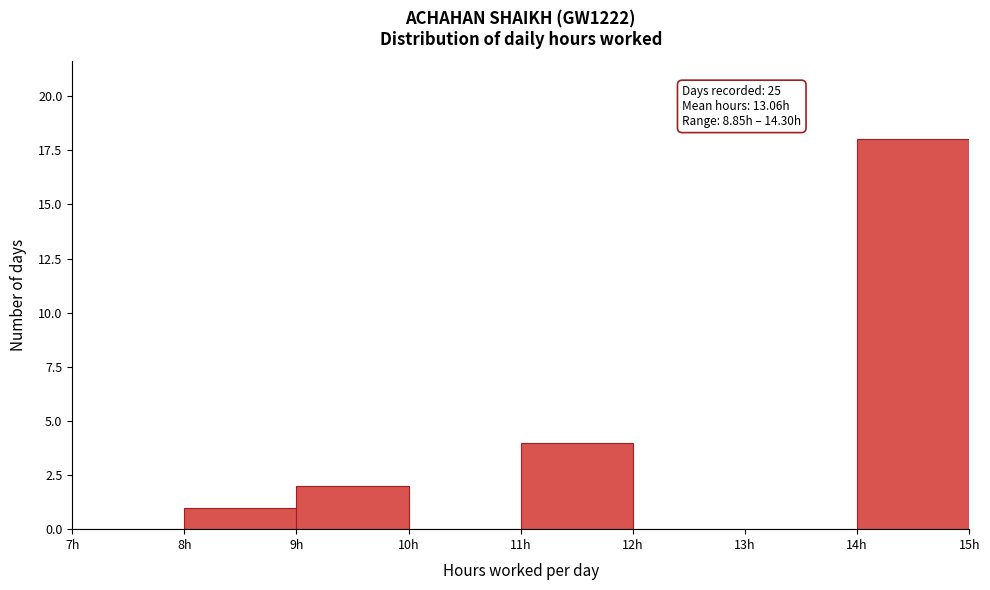

Which range on the x-axis has the tallest bar?

14 to 15